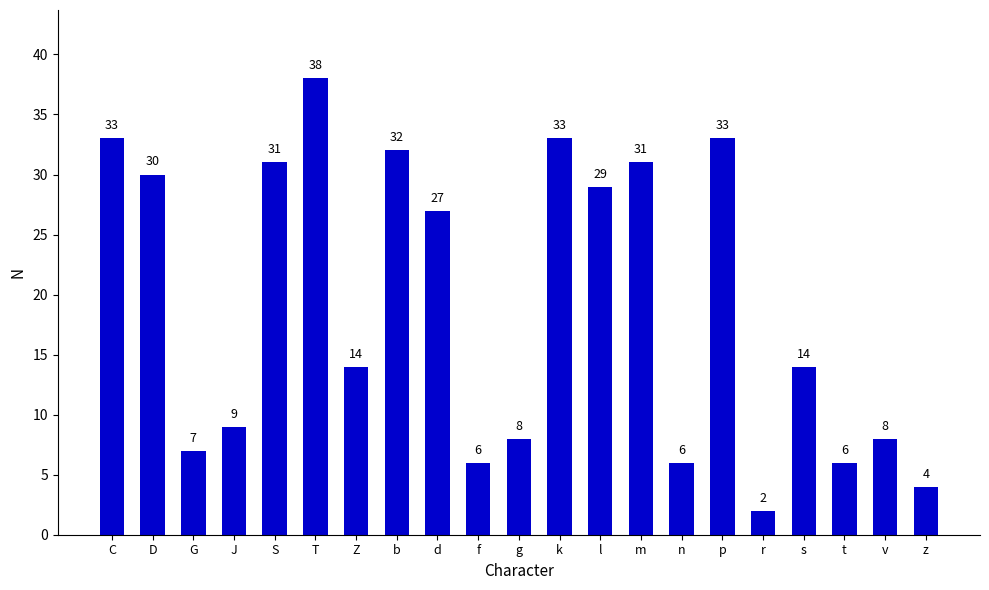

What position from the left is b?

8